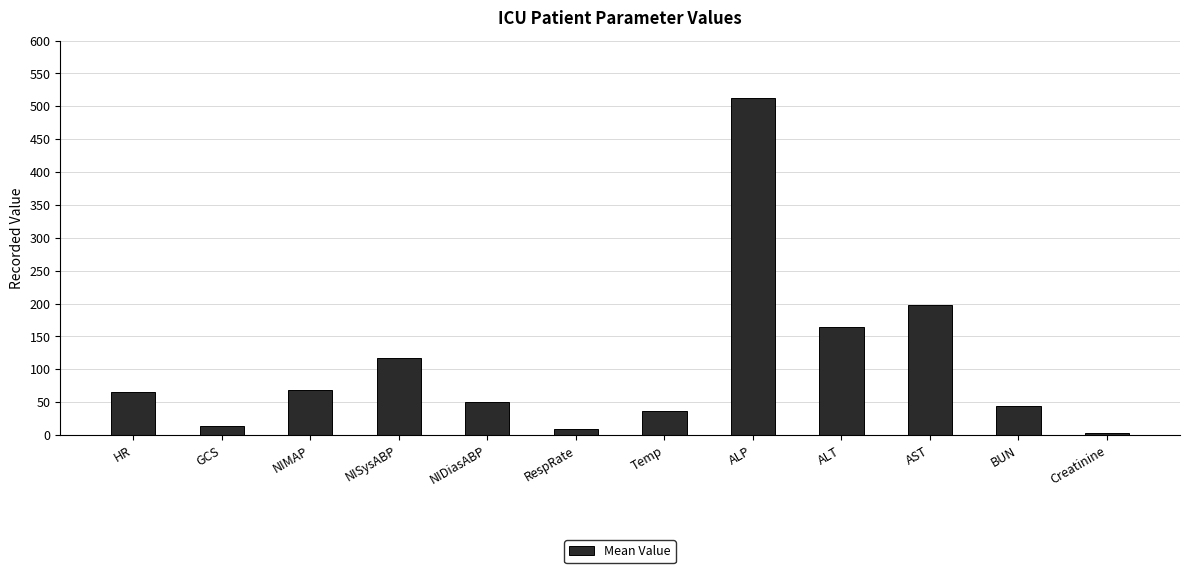

What position from the right is NIDiasABP?

8